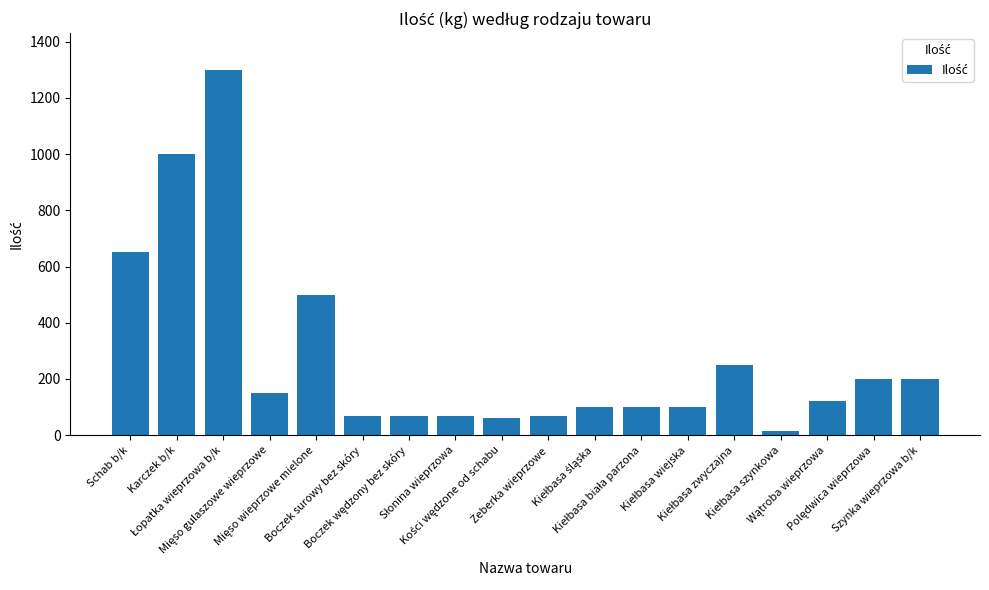

At which label is the value closest to 657?

Schab b/k